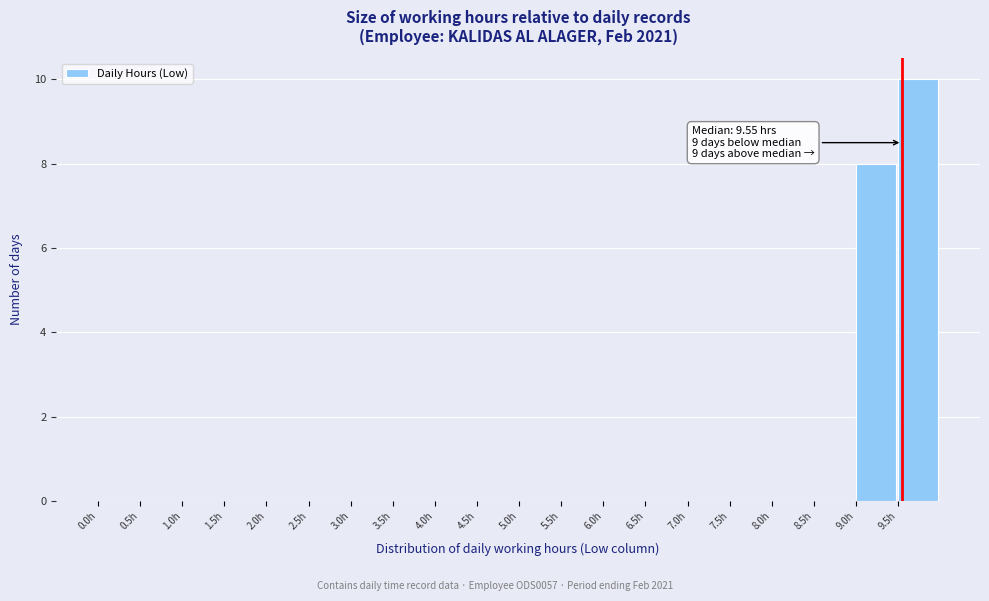

Over which range of the x-axis is the bar tallest?

9.5 to 10.0